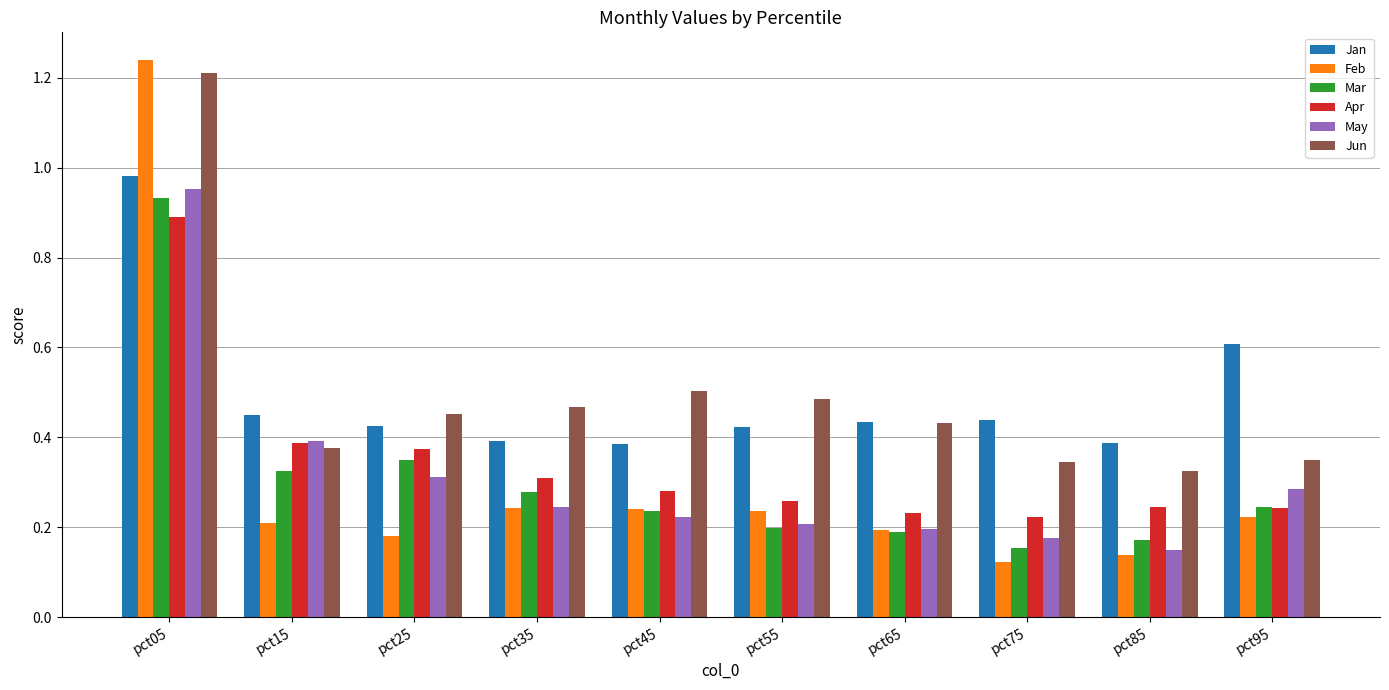

Which series has the widest spread of values?

Feb